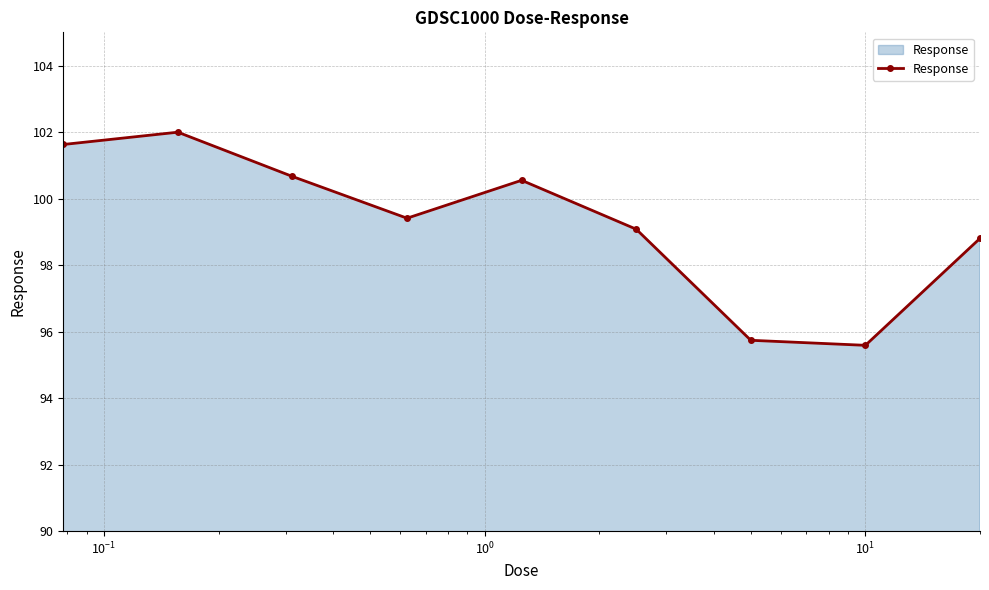

What is the value of the 4th point from the left?

99.4